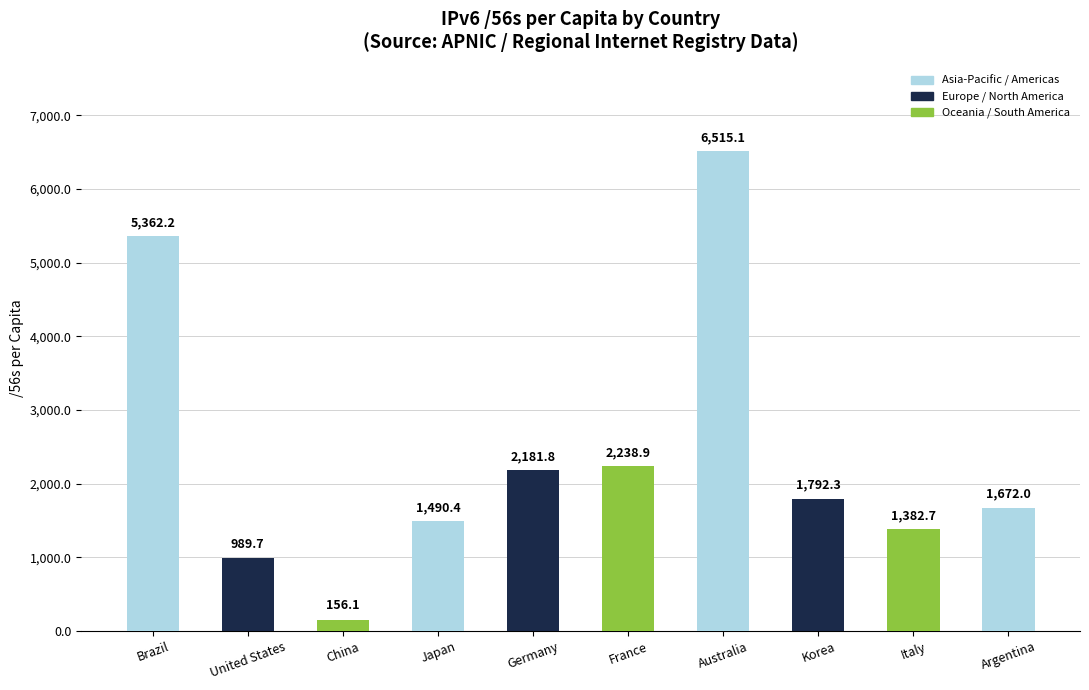

What value does the data have at Argentina?

1672.0